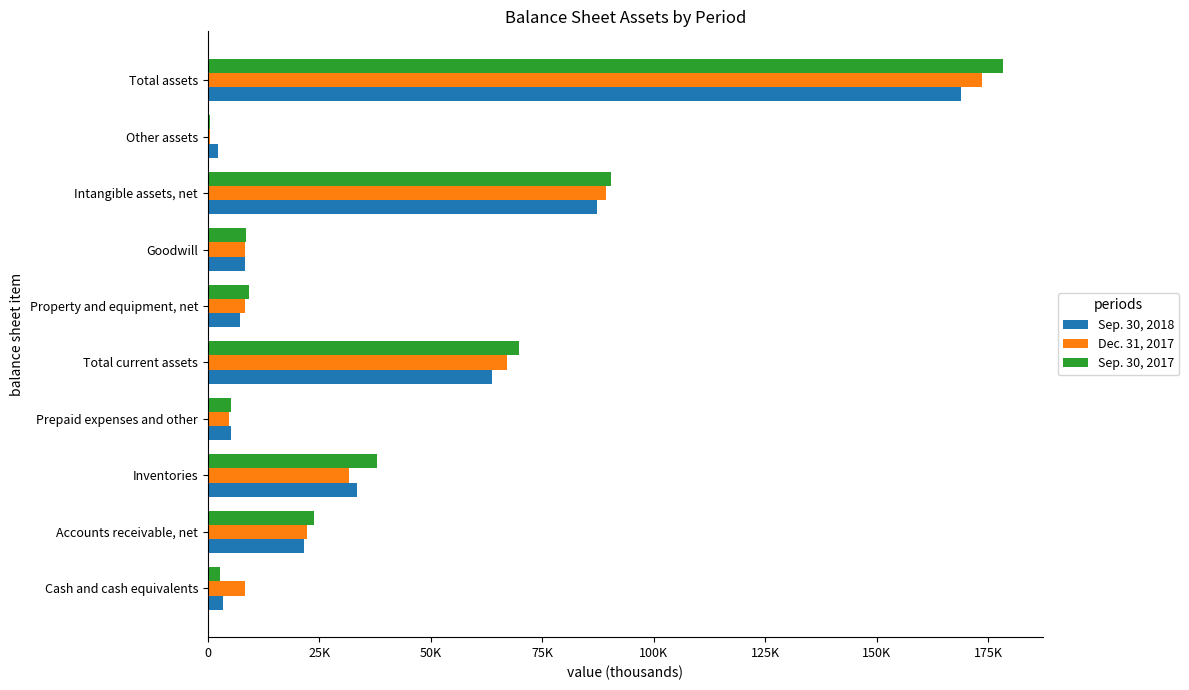

What is the smallest value displayed?

484